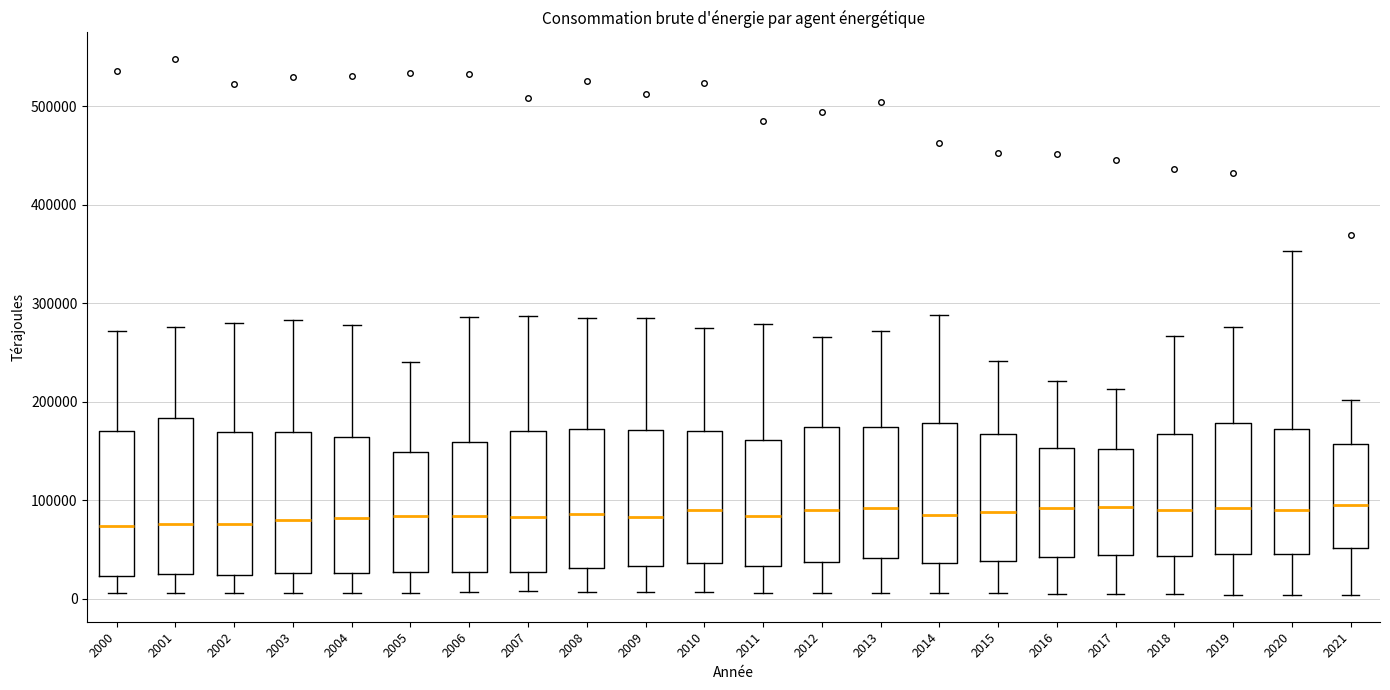

Reading left to right, read every box against the y-axis: the position of its median line, the range the box covers, and the ends of its whiskers. The values are not printed on the chart, so give them approximately, as read against the axis.

2000: median 70000, box 20000 to 170000, whiskers 10000 to 270000
2001: median 80000, box 20000 to 180000, whiskers 10000 to 280000
2002: median 80000, box 20000 to 170000, whiskers 10000 to 280000
2003: median 80000, box 30000 to 170000, whiskers 10000 to 280000
2004: median 80000, box 30000 to 160000, whiskers 10000 to 280000
2005: median 80000, box 30000 to 150000, whiskers 10000 to 240000
2006: median 80000, box 30000 to 160000, whiskers 10000 to 290000
2007: median 80000, box 30000 to 170000, whiskers 10000 to 290000
2008: median 90000, box 30000 to 170000, whiskers 10000 to 290000
2009: median 80000, box 30000 to 170000, whiskers 10000 to 280000
2010: median 90000, box 40000 to 170000, whiskers 10000 to 270000
2011: median 80000, box 30000 to 160000, whiskers 10000 to 280000
2012: median 90000, box 40000 to 170000, whiskers 10000 to 270000
2013: median 90000, box 40000 to 170000, whiskers 10000 to 270000
2014: median 80000, box 40000 to 180000, whiskers 10000 to 290000
2015: median 90000, box 40000 to 170000, whiskers 10000 to 240000
2016: median 90000, box 40000 to 150000, whiskers 0 to 220000
2017: median 90000, box 40000 to 150000, whiskers 0 to 210000
2018: median 90000, box 40000 to 170000, whiskers 0 to 270000
2019: median 90000, box 50000 to 180000, whiskers 0 to 280000
2020: median 90000, box 40000 to 170000, whiskers 0 to 350000
2021: median 90000, box 50000 to 160000, whiskers 0 to 200000